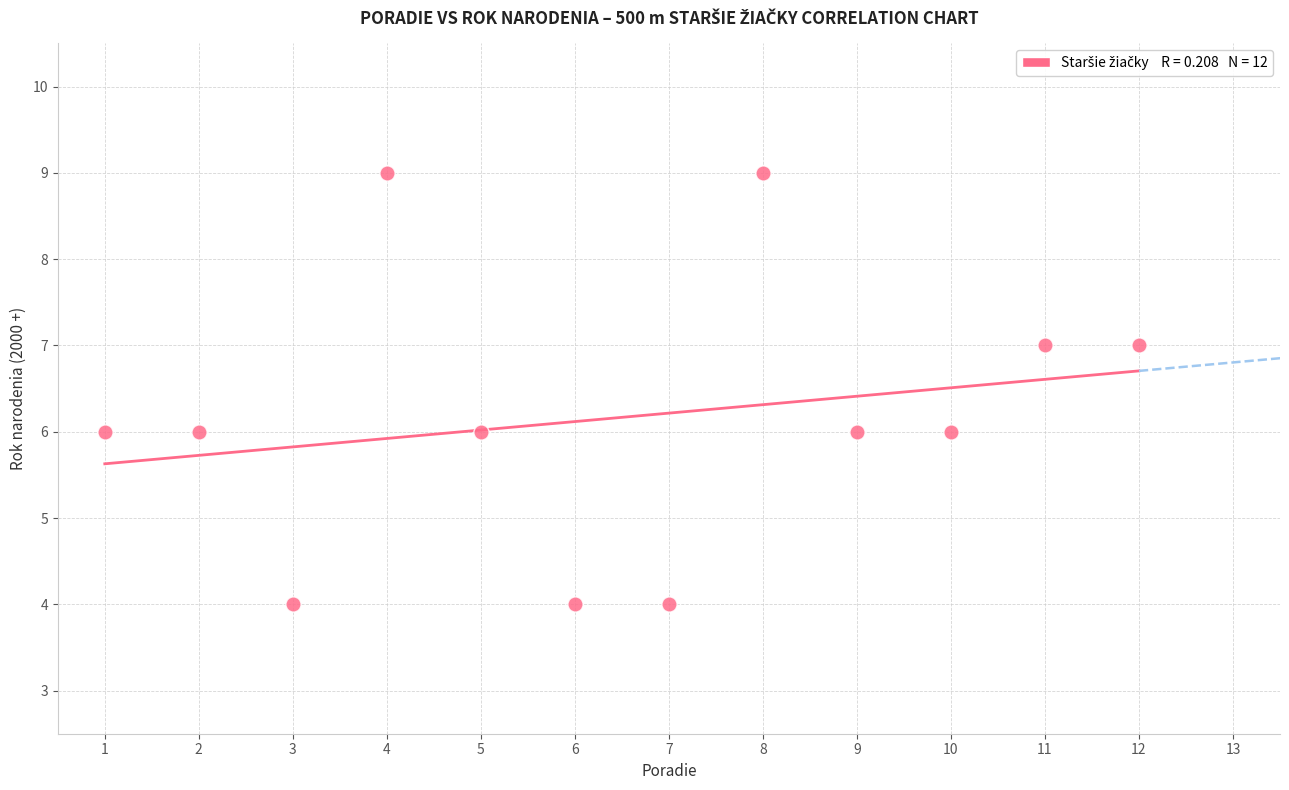

What is the range of Y values (max minus min)?

5